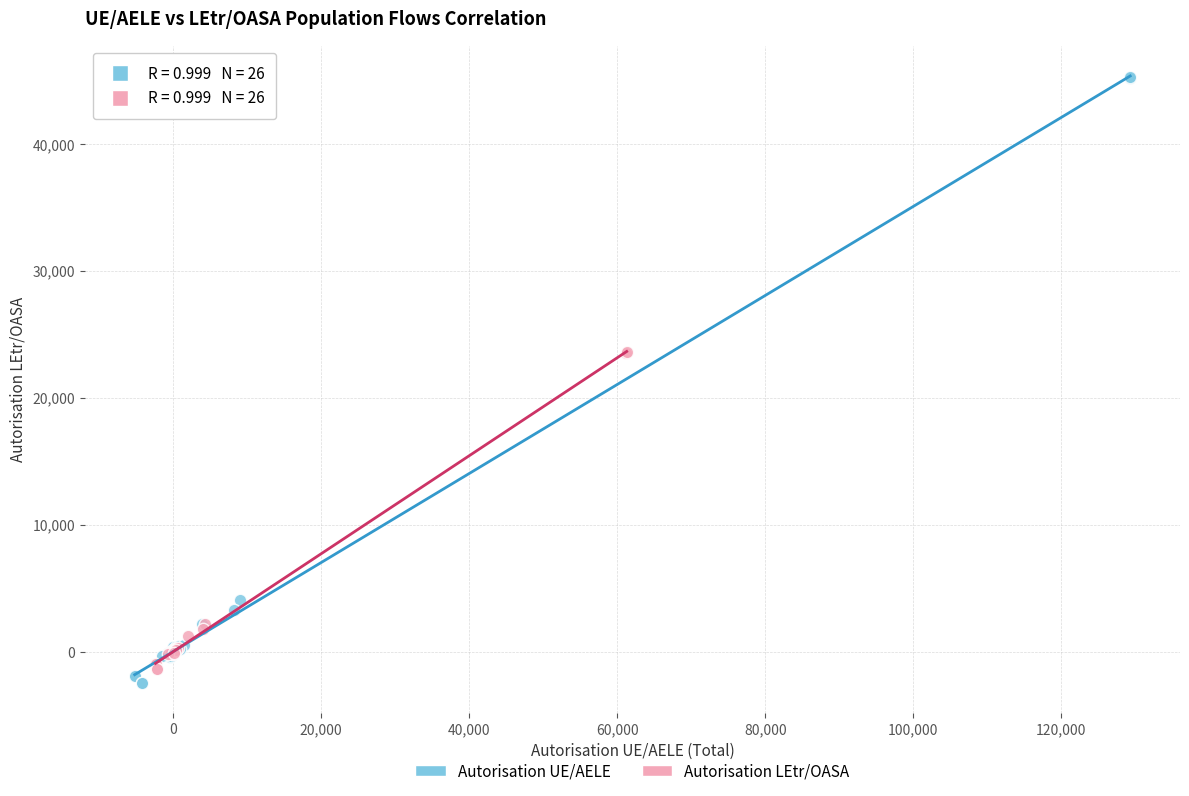

What are all the series names shown in the legend?

Autorisation UE/AELE, Autorisation LEtr/OASA